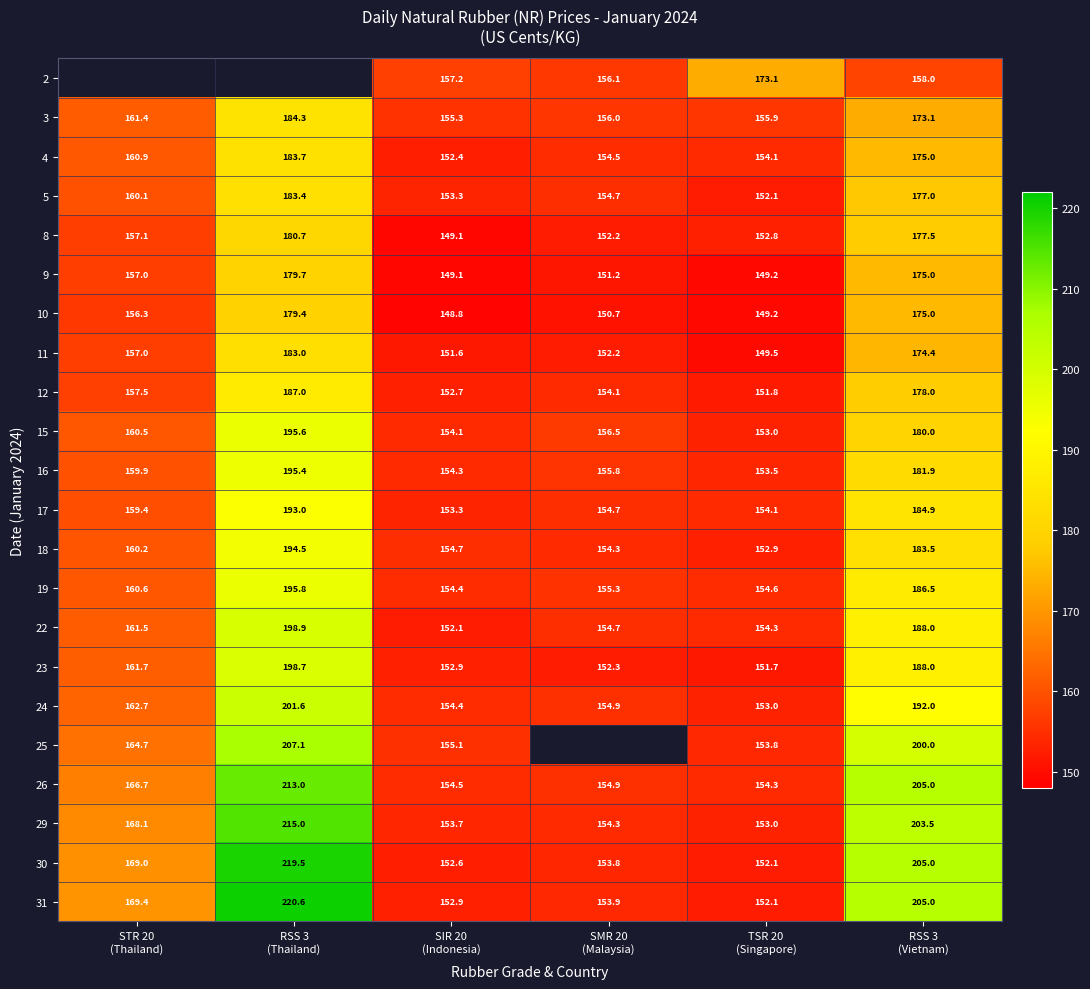

Where does the 26 series first go above 166?

STR 20 (Thailand)